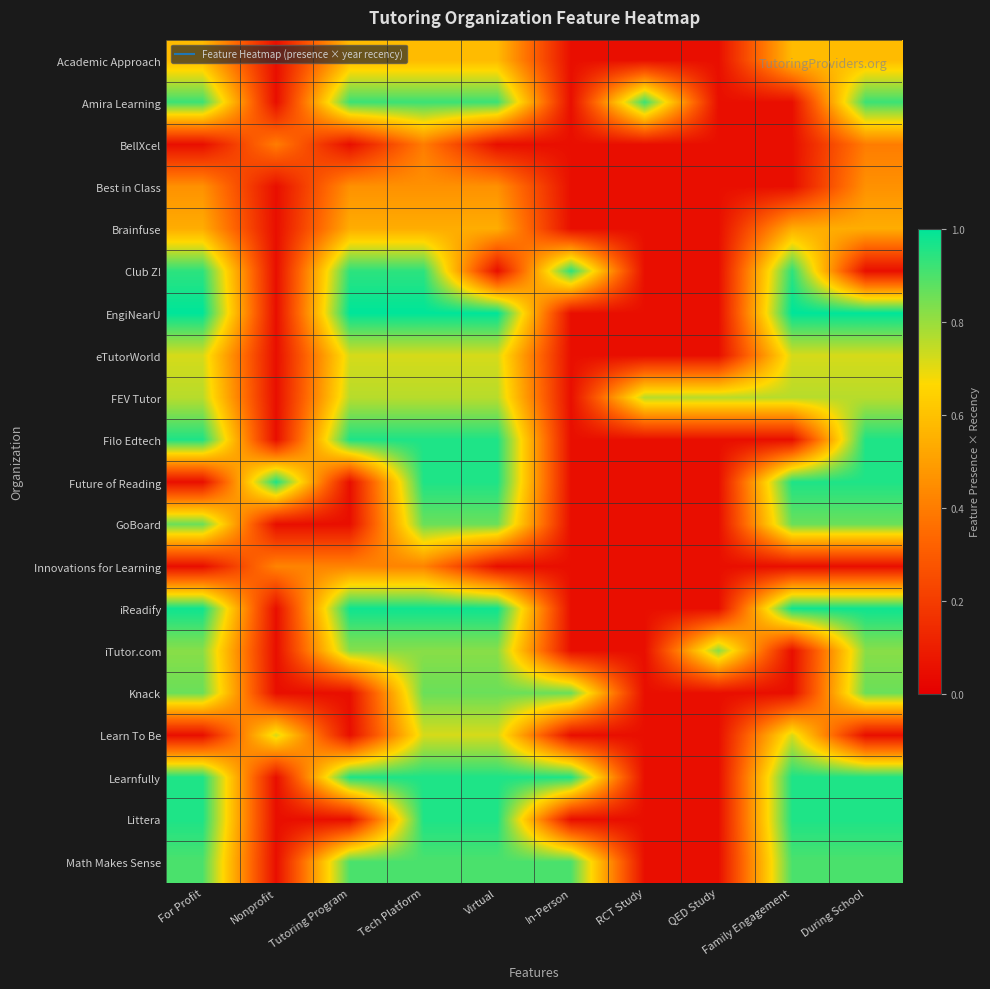

Which label corresponds to the smallest value in the chart?

Nonprofit